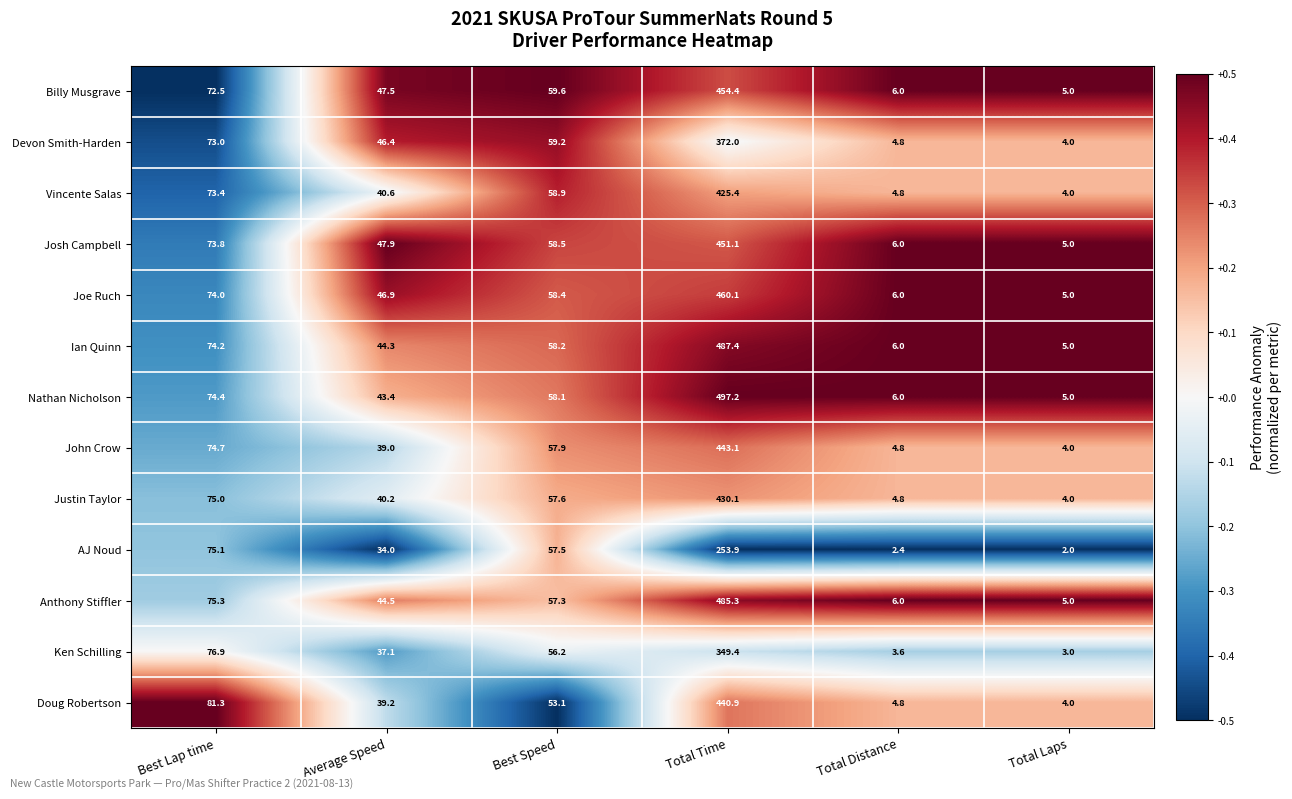

Which series has the largest range (max minus min)?

Nathan Nicholson